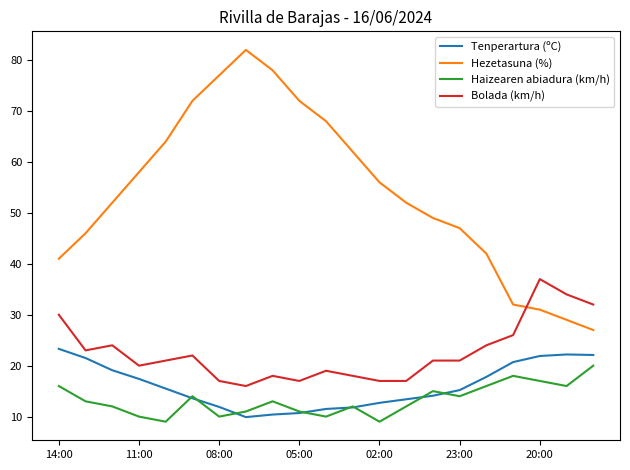

Which series has the widest spread of values?

Hezetasuna (%)